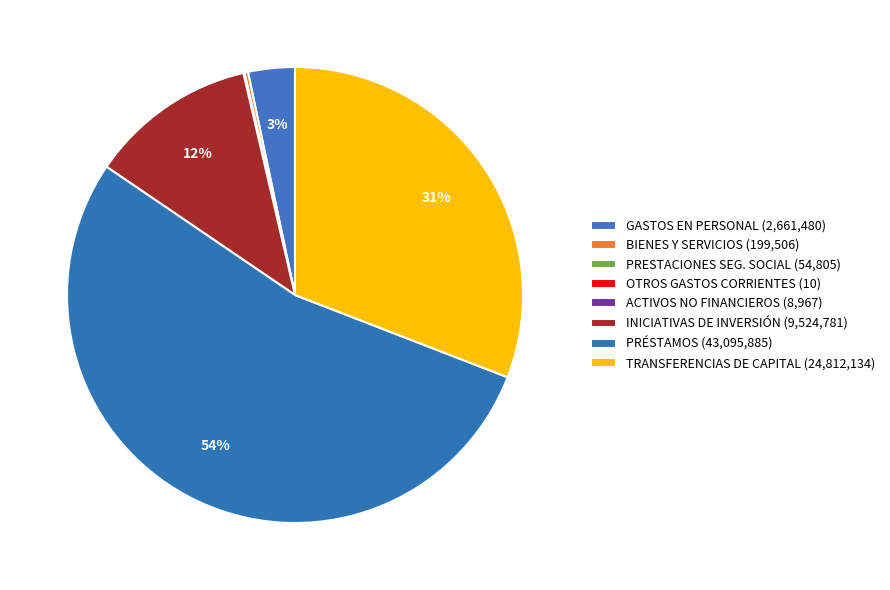

What is the smallest slice in the pie chart?

OTROS GASTOS CORRIENTES